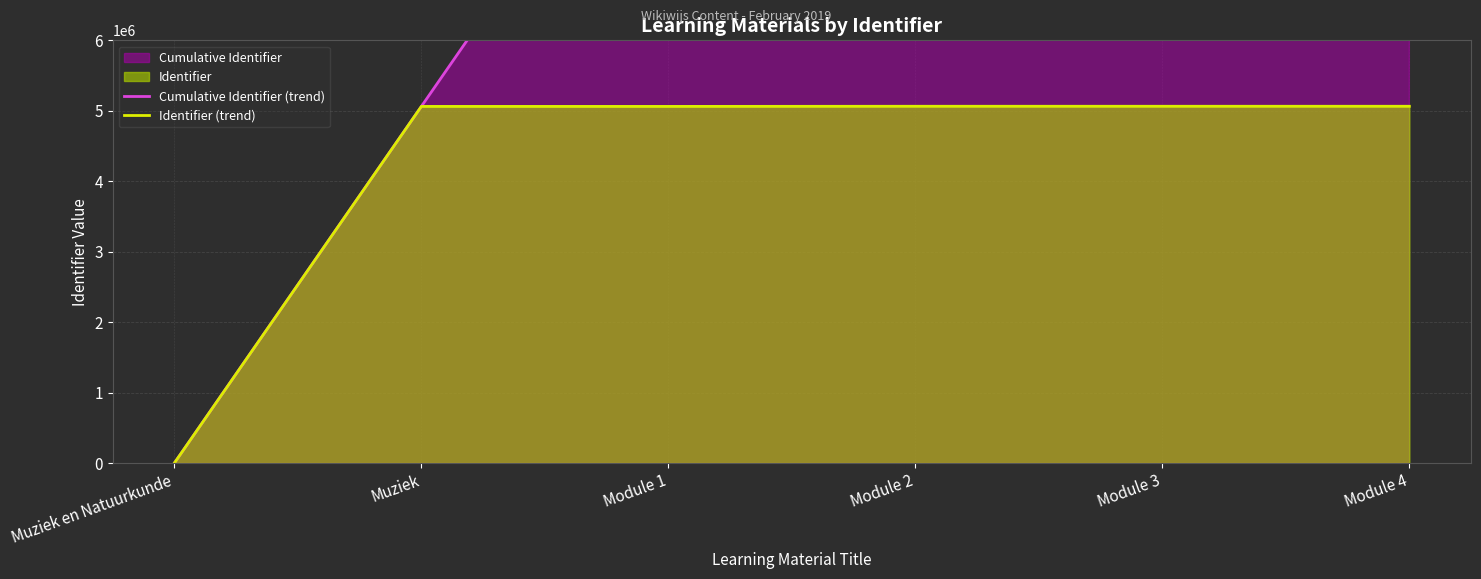

True or false: Cumulative Identifier (trend) and Identifier (trend) intersect in this chart.

False